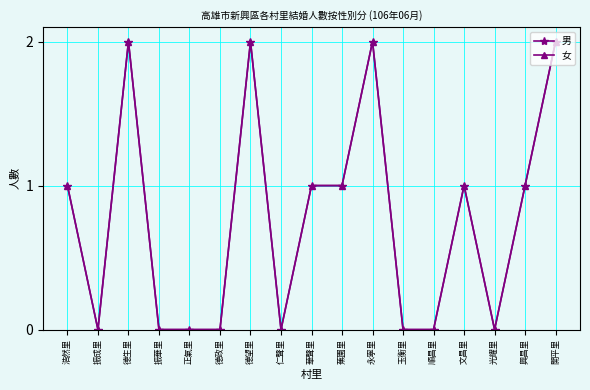

How many lines are shown in the chart?

2